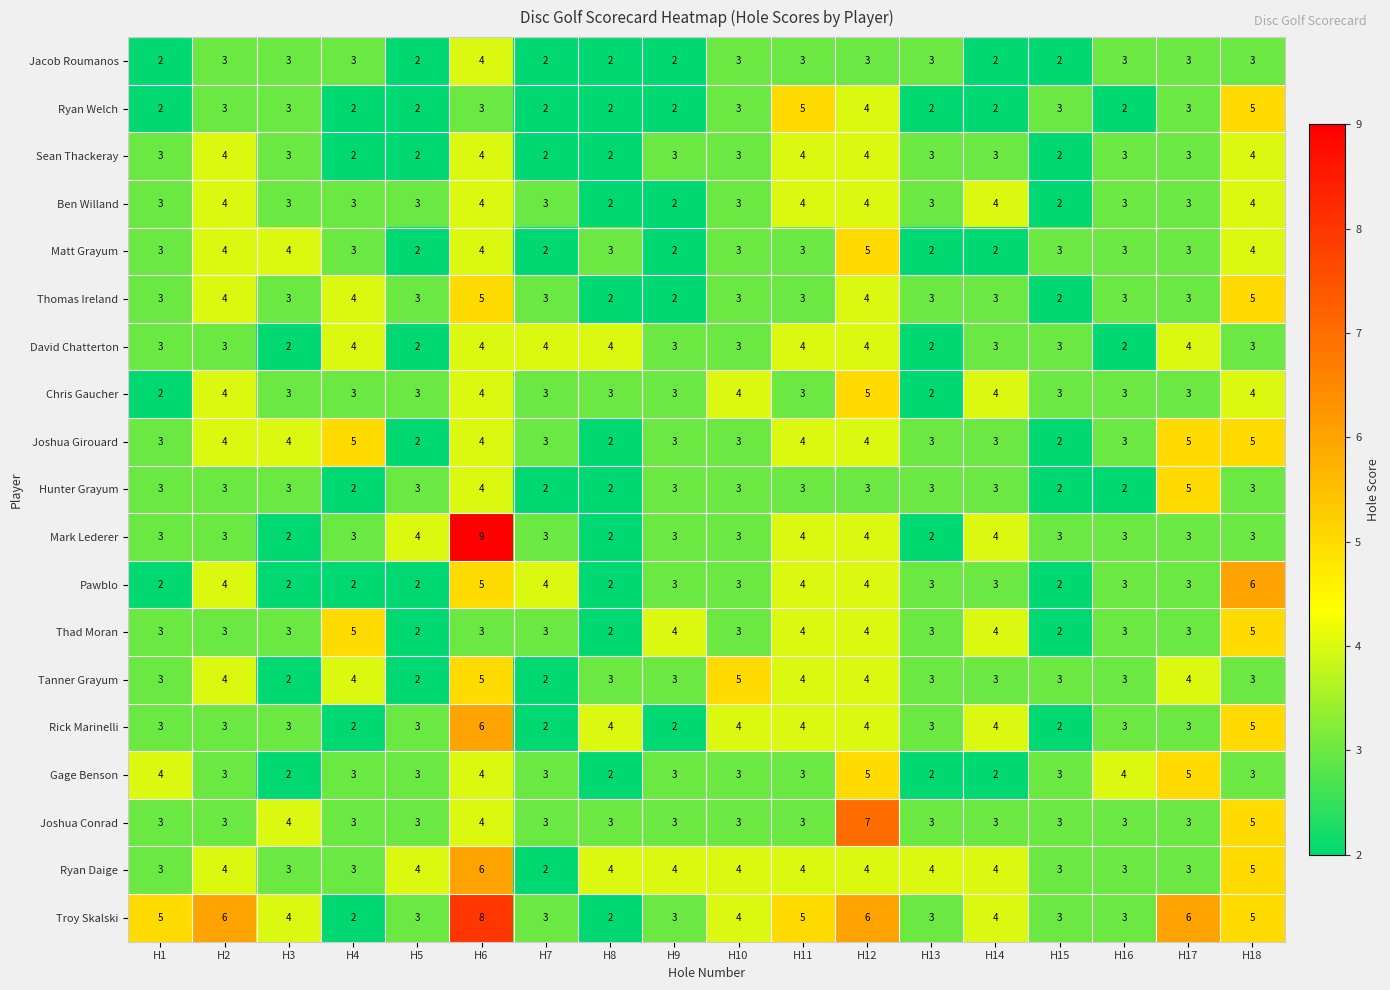

True or false: Joshua Girouard has a value of 2 at H8.

True